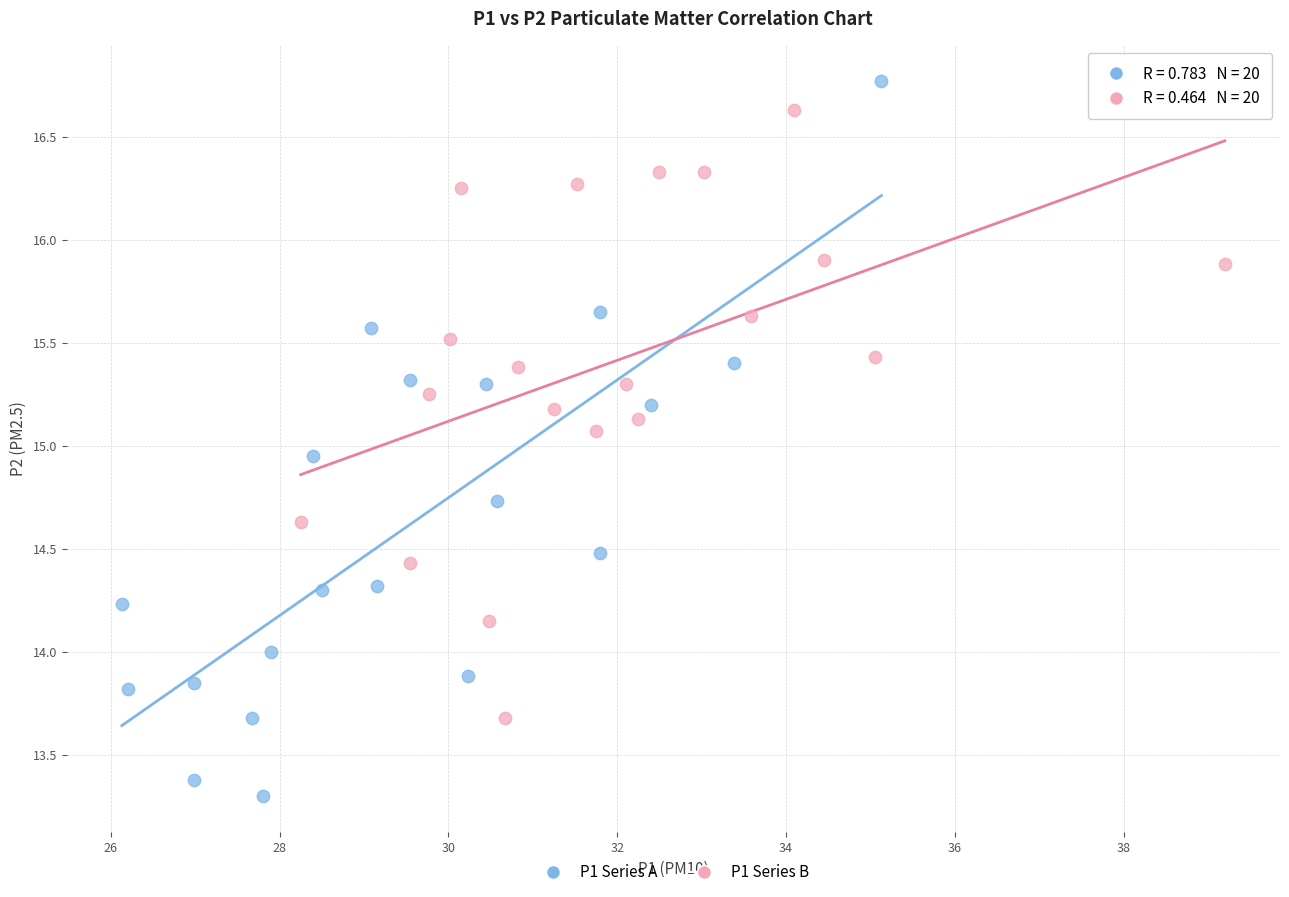

Which series reaches the minimum Y coordinate?

P1 Series A